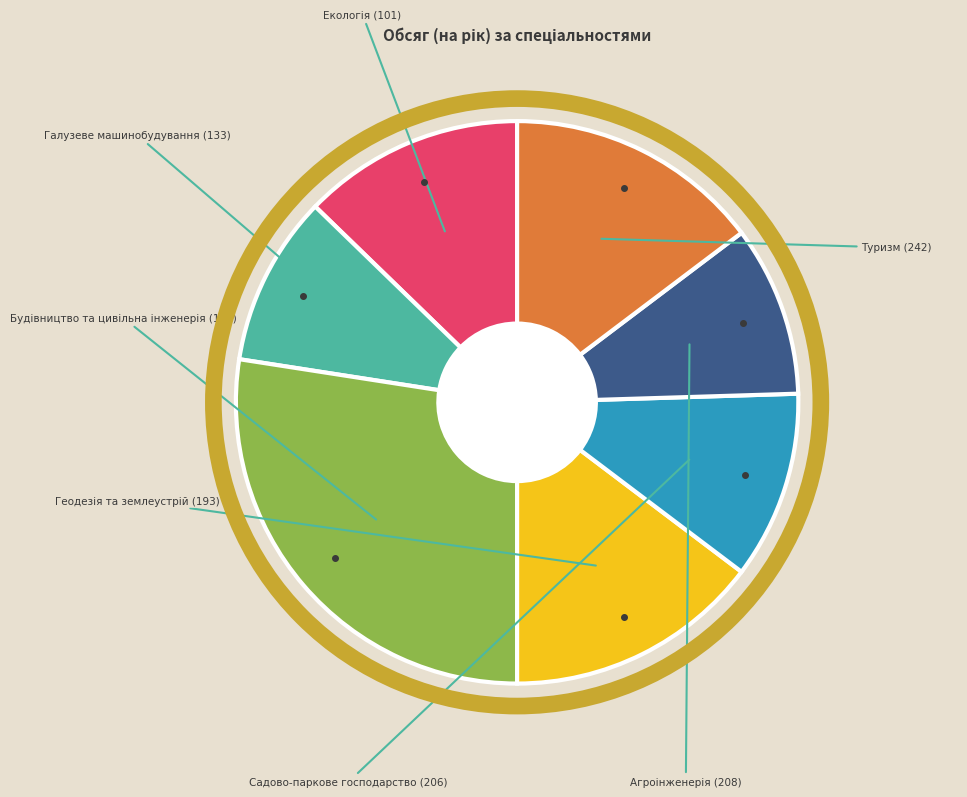

Is Будівництво та цивільна інженерія (192) the majority of the pie?

No